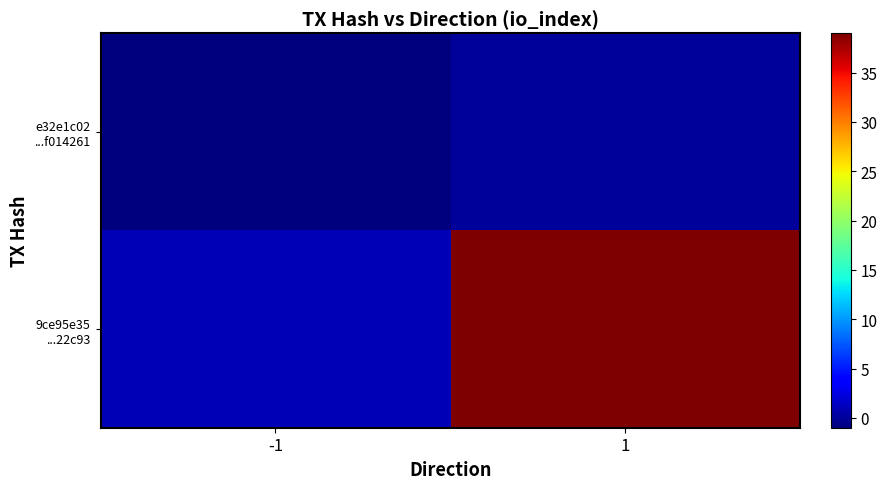

Rank the series by their average value, from highest to lowest.

9ce95e35 ...22c93, e32e1c02 ...f014261